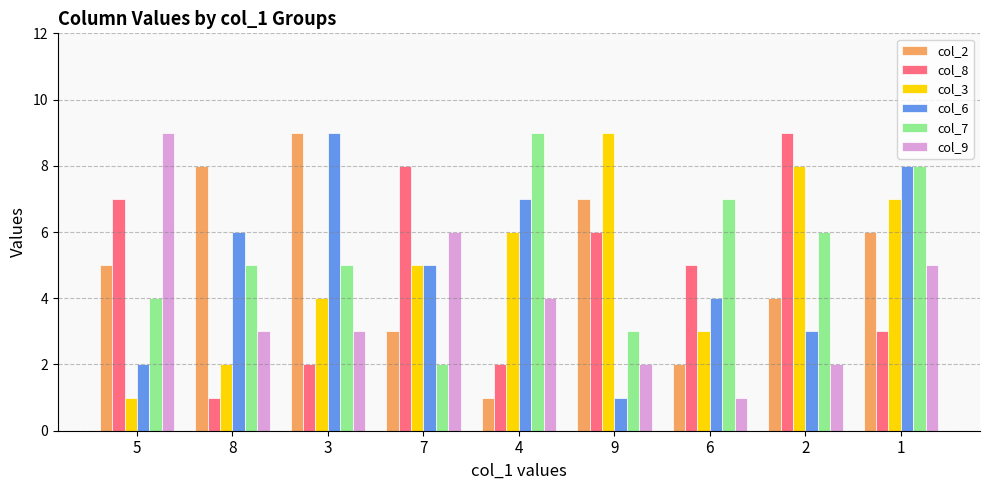

Rank the categories by col_3 value from lowest to highest.

5, 8, 6, 3, 7, 4, 1, 2, 9